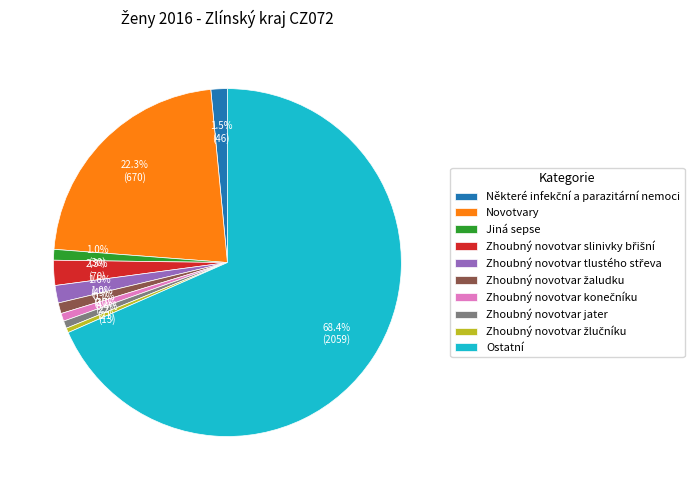

Does any single category account for the majority?

Yes